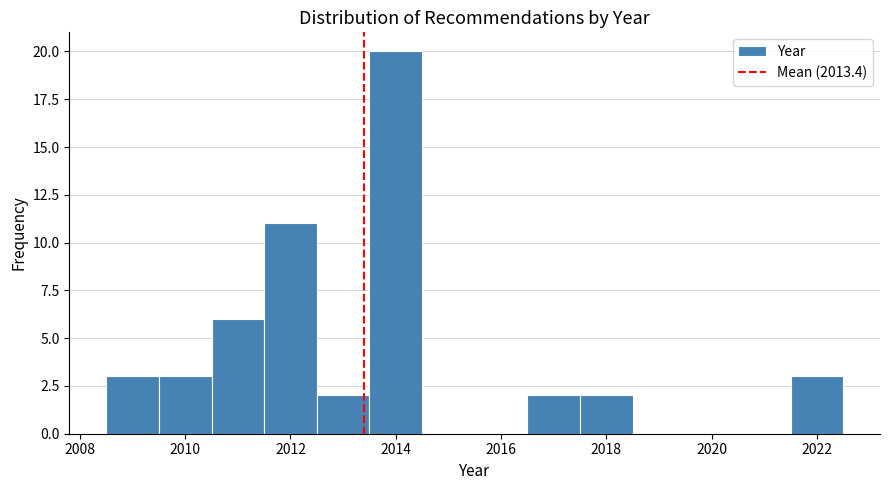

Reading left to right, list every bar in this chart as the range it spans on the x-axis followed by its height. Neither the bar edges nor the heights are printed on the chart, so give them approximately, as read against the axes.

2008.5 to 2009.5: 3
2009.5 to 2010.5: 3
2010.5 to 2011.5: 6
2011.5 to 2012.5: 11
2012.5 to 2013.5: 2
2013.5 to 2014.5: 20
2014.5 to 2015.5: 0
2015.5 to 2016.5: 0
2016.5 to 2017.5: 2
2017.5 to 2018.5: 2
2018.5 to 2019.5: 0
2019.5 to 2020.5: 0
2020.5 to 2021.5: 0
2021.5 to 2022.5: 3